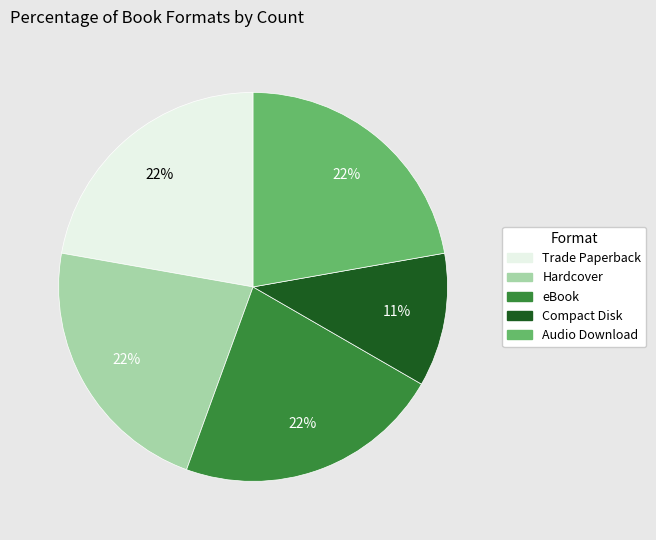

To the nearest percent, what is the combined percentage of Trade Paperback and Hardcover?

44%